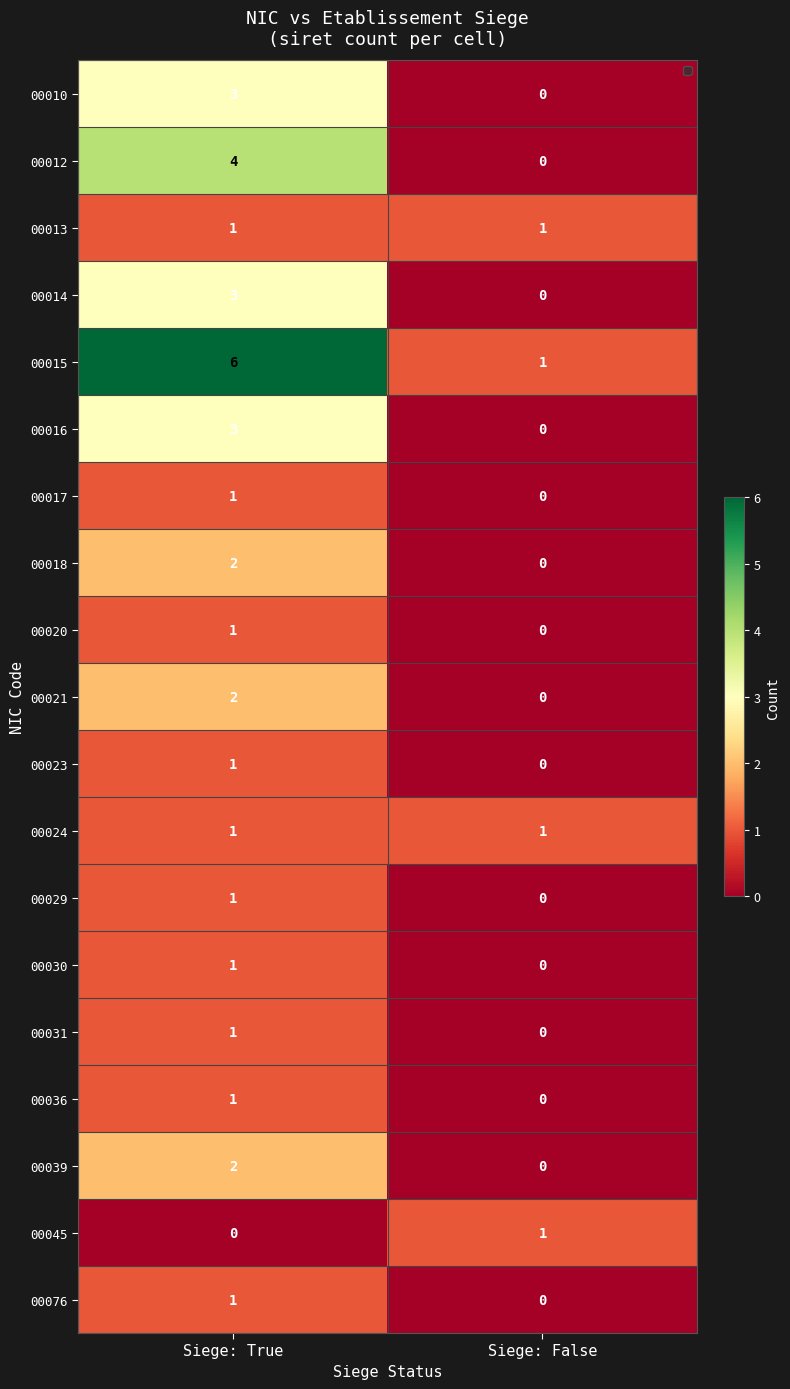

At which category is the sum across all series the highest?

Siege: True